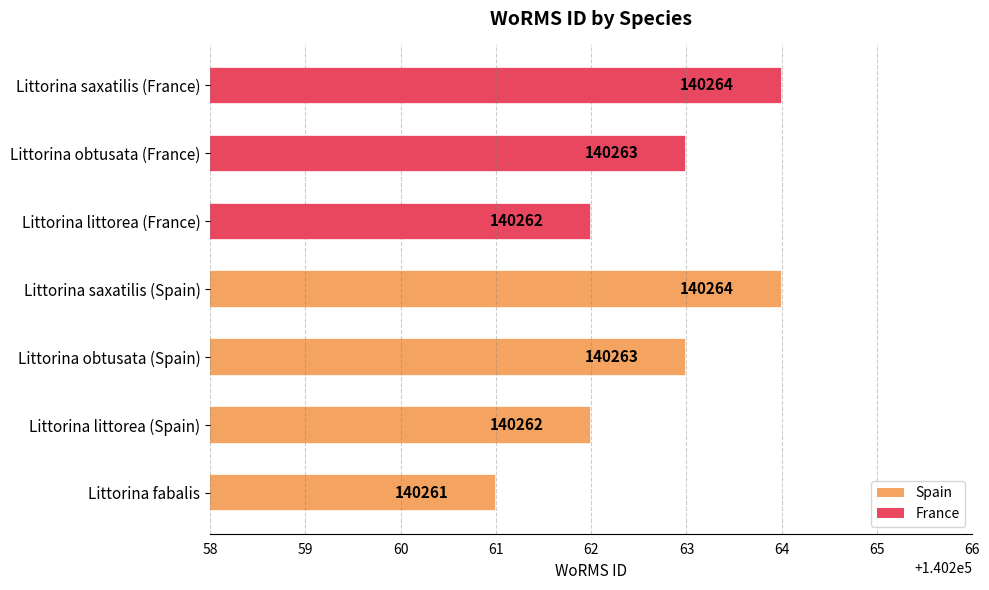

Approximately how many times larger is the value at Littorina fabalis compared to Littorina obtusata (France)?

1.0